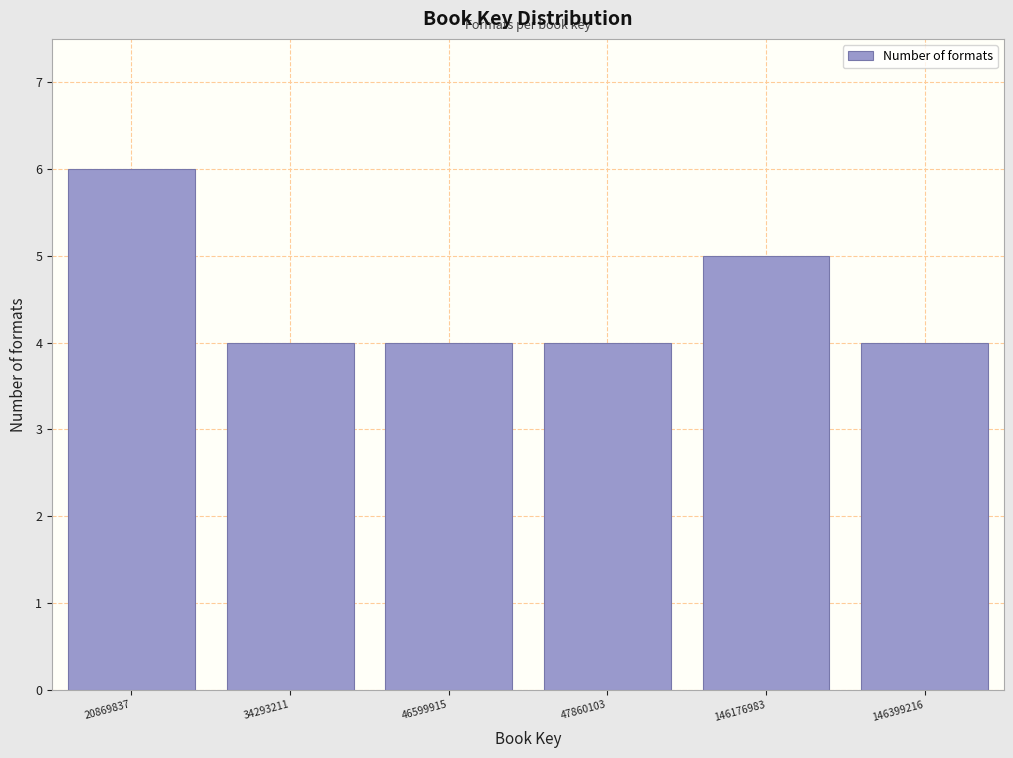

Reading left to right, transcribe all the data shown in this chart.

6	4	4	4	5	4